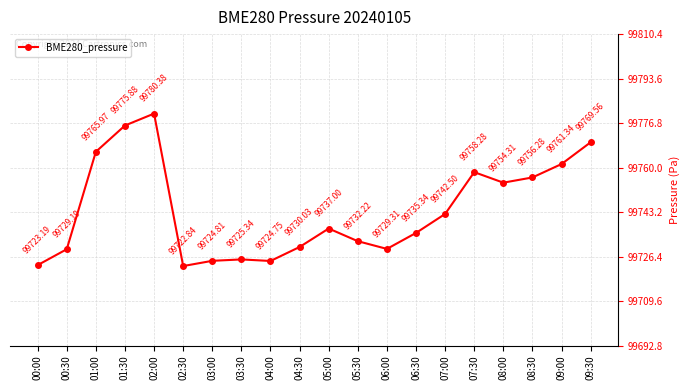

What is the average value?

99743.9